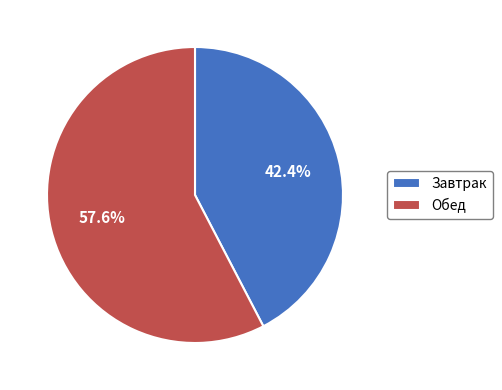

What is the ratio of the value at Завтрак to the value at Обед?

0.7